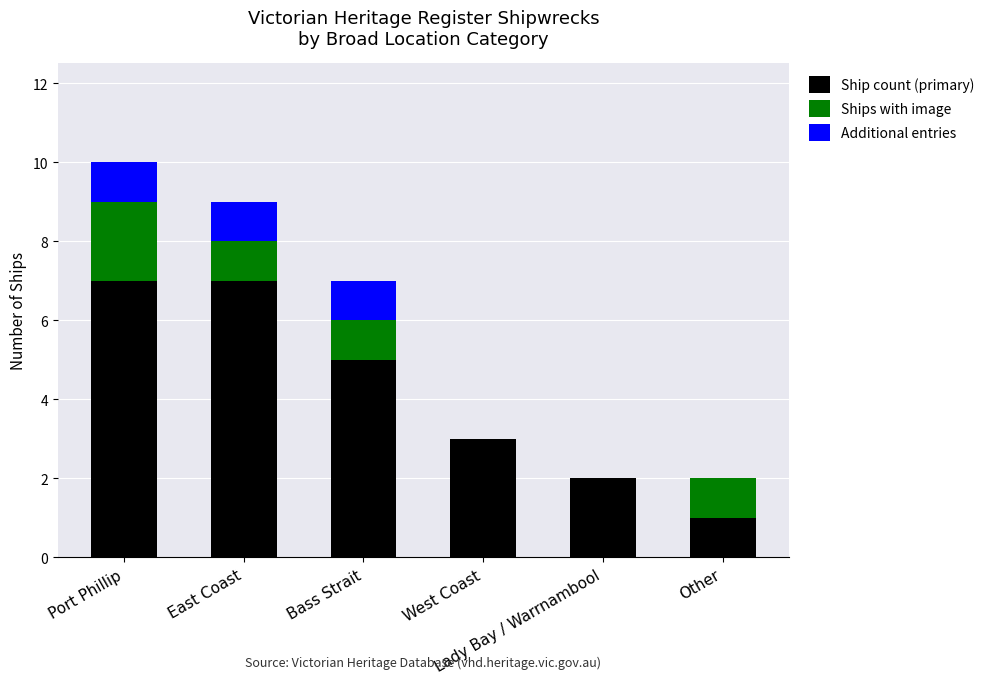

At which category is the sum across all series the highest?

Port Phillip